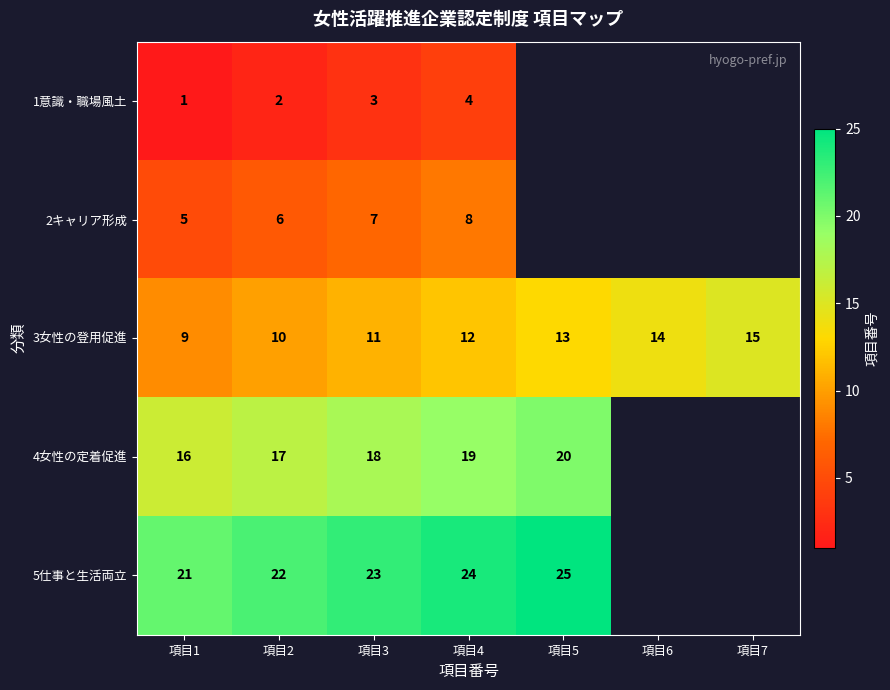

Rank the categories by 3女性の登用促進 value from highest to lowest.

項目7, 項目6, 項目5, 項目4, 項目3, 項目2, 項目1